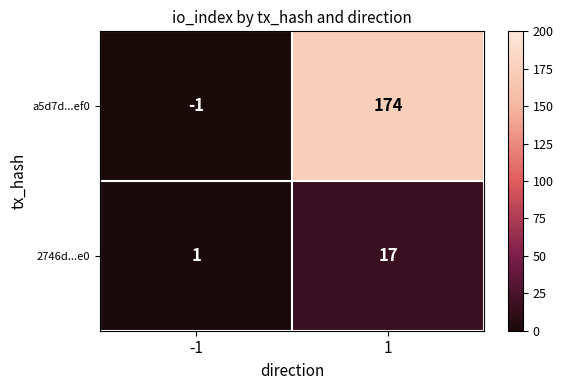

Read the 2746d...e0 value at 1.

17